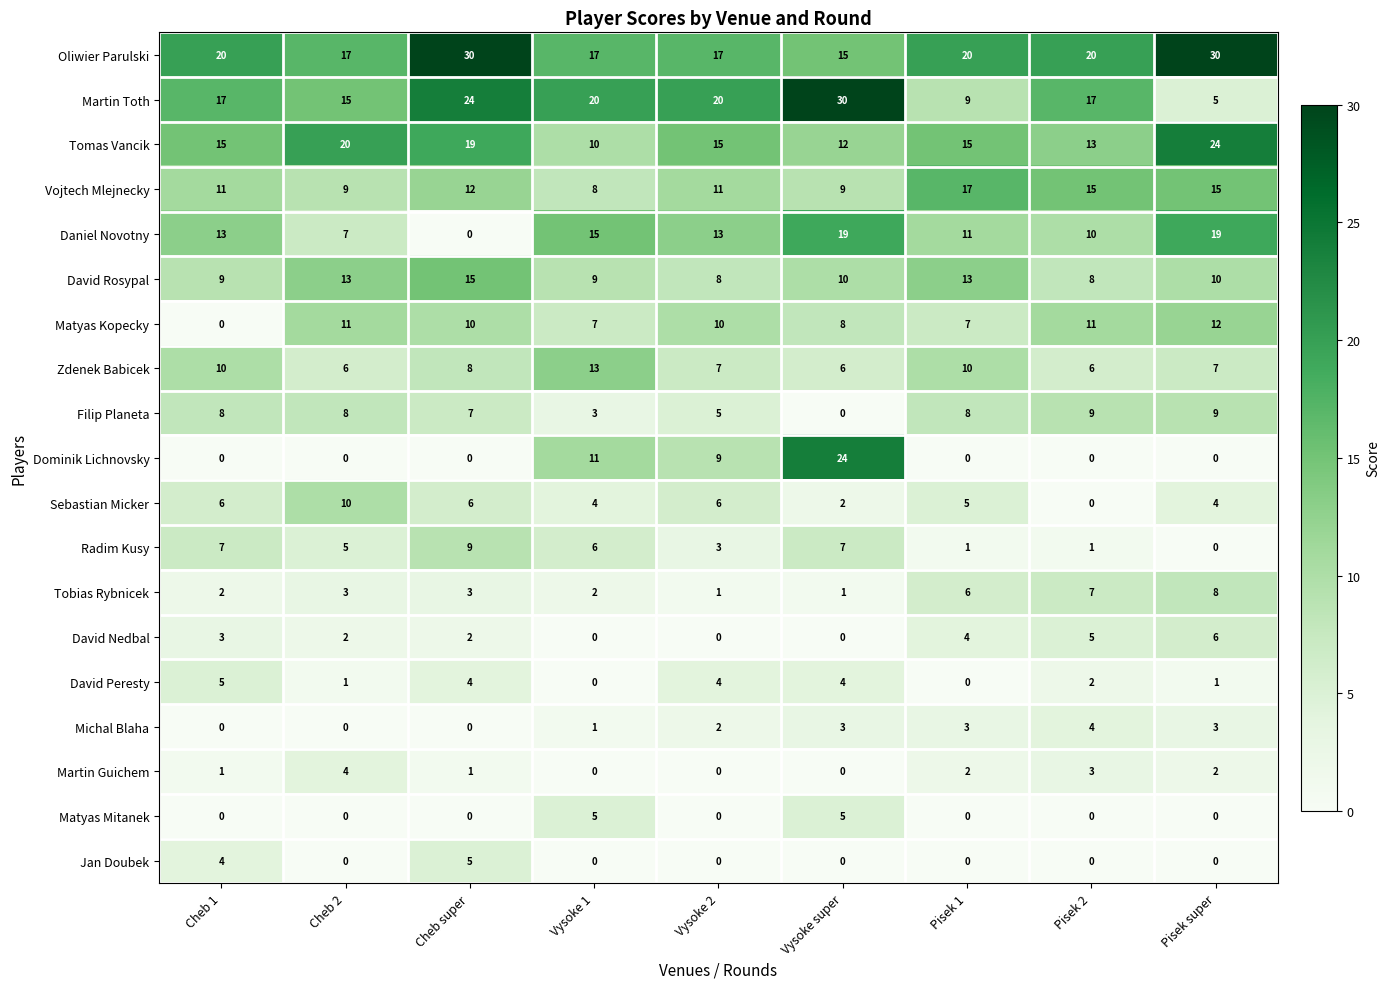

The value of Matyas Mitanek at Vysoke super is 5. True or false?

True